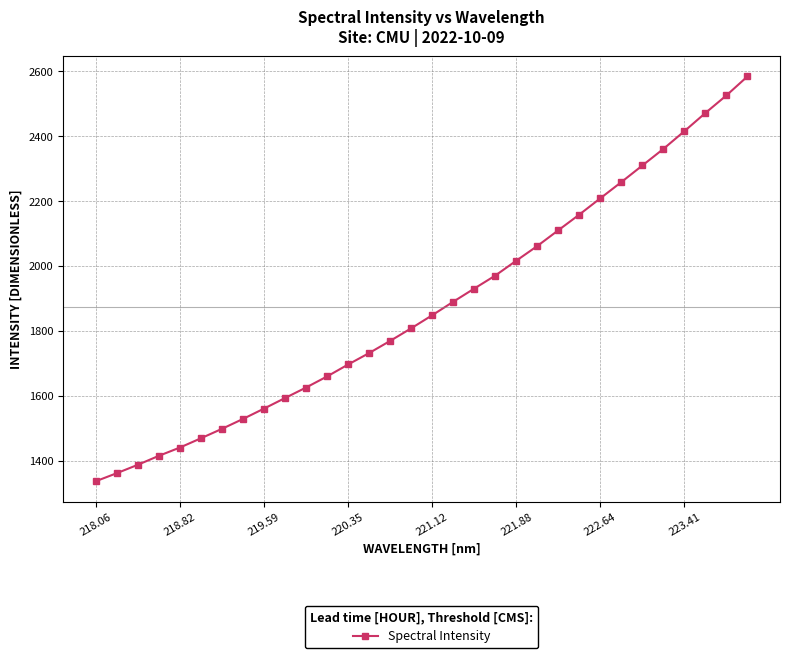

Reading right to left, extract all data points from this chart.

2584.1	2525.7	2471.5	2415.4	2360.8	2309.7	2258.5	2208.6	2158.4	2110.1	2061.5	2016.2	1970.3	1930.2	1889.6	1848.0	1807.7	1768.9	1731.4	1696.1	1659.3	1625.1	1592.7	1560.1	1528.2	1497.6	1468.5	1440.0	1414.4	1386.8	1360.9	1336.0